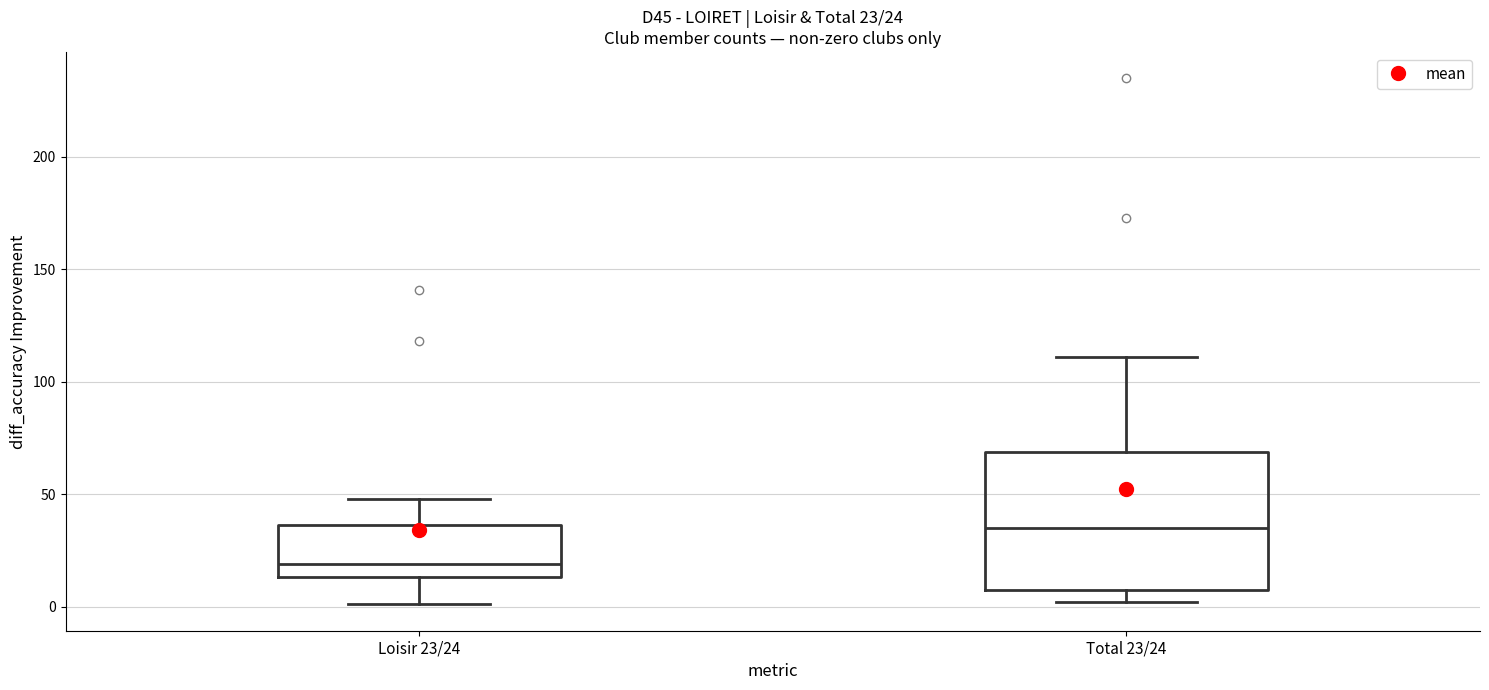

Which box's median line is the lowest?

Loisir 23/24